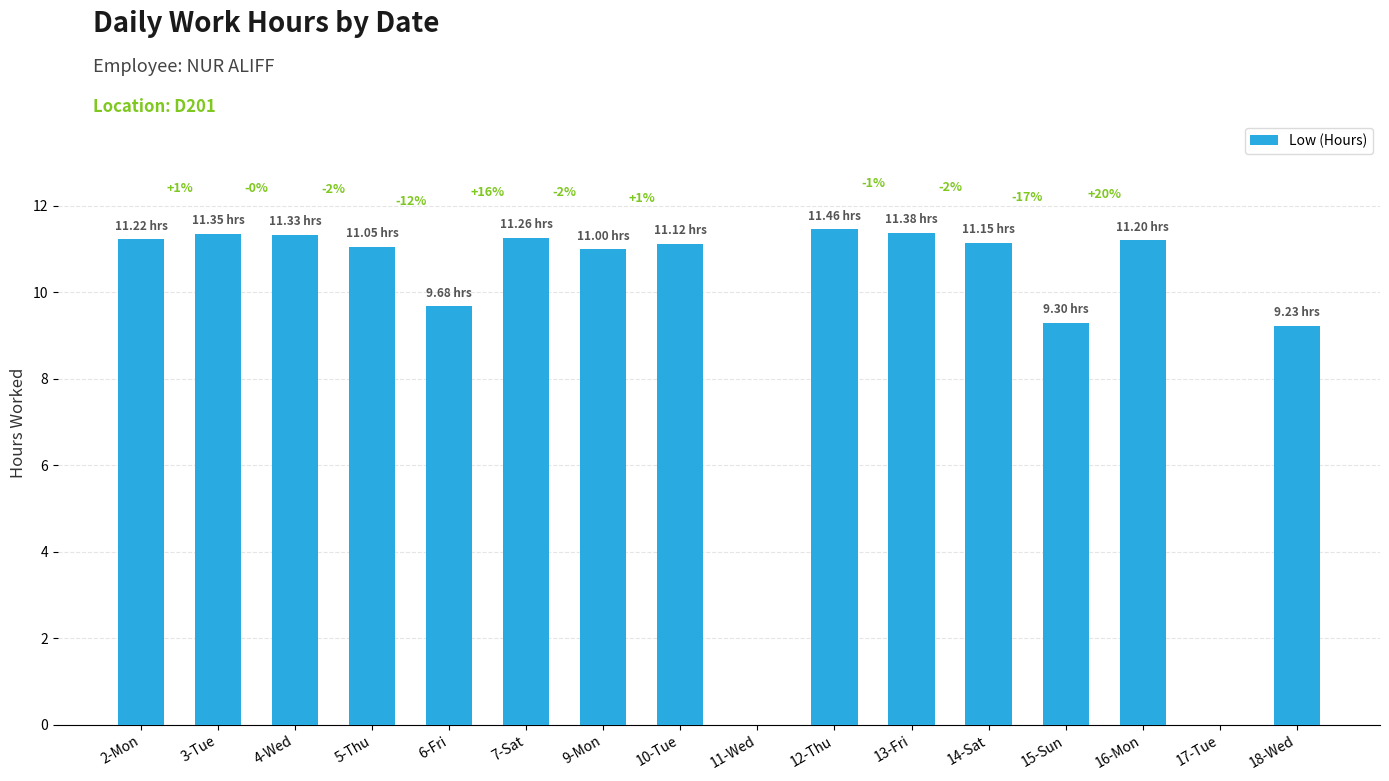

Does the chart contain stacked bars?

No